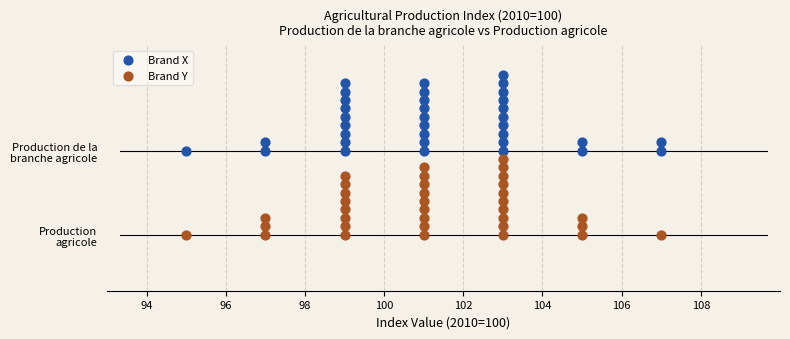

Which series contains the lowest Y value?

Brand Y